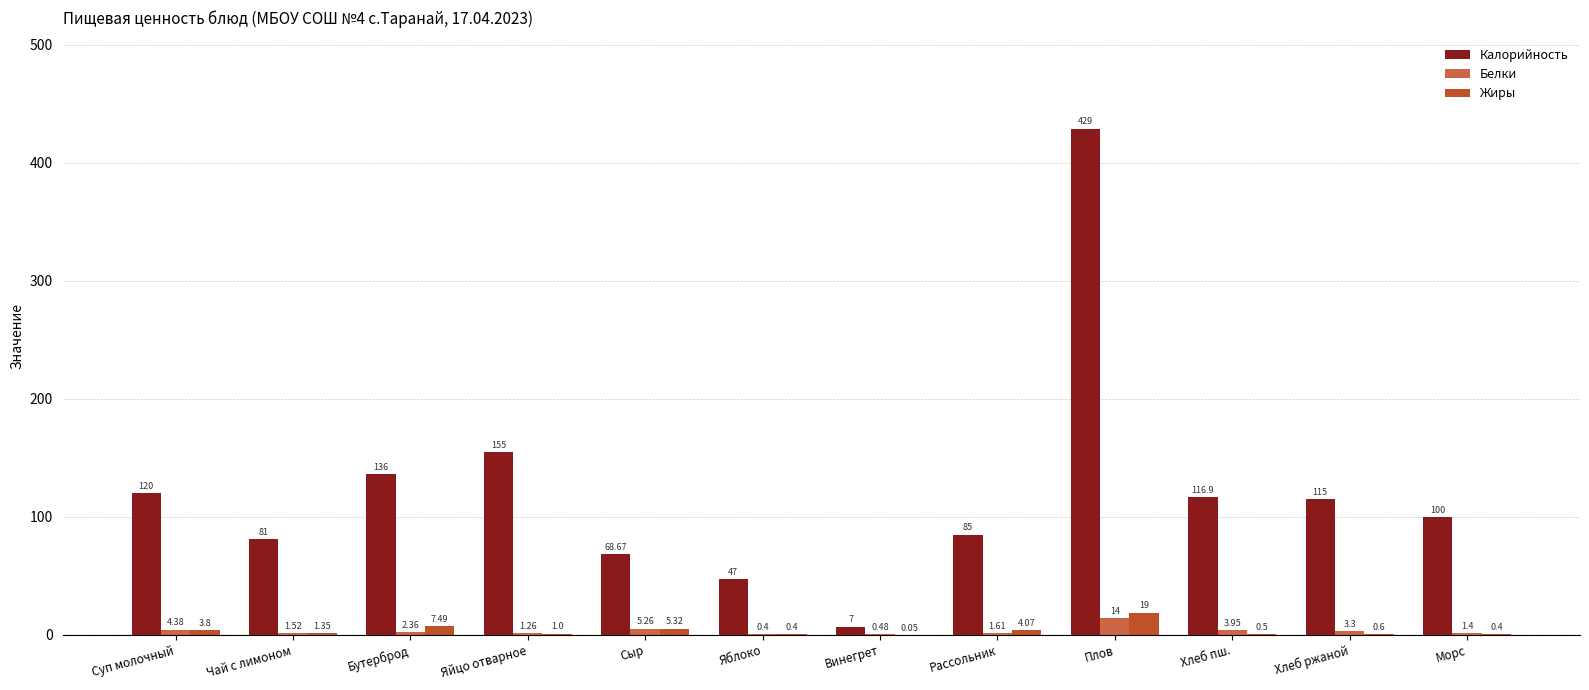

Which has a higher value, Яйцо отварное or Рассольник?

Яйцо отварное